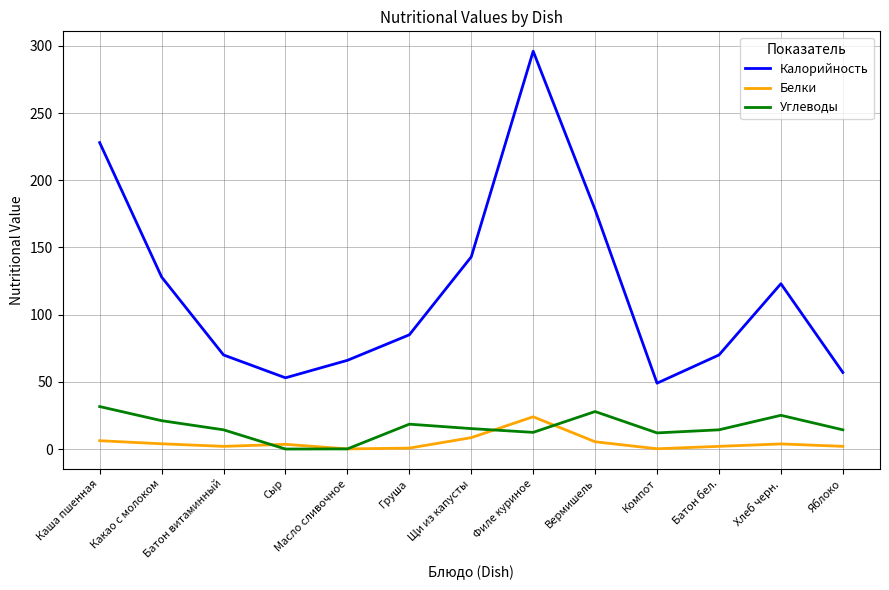

Count the number of data series in this chart.

3